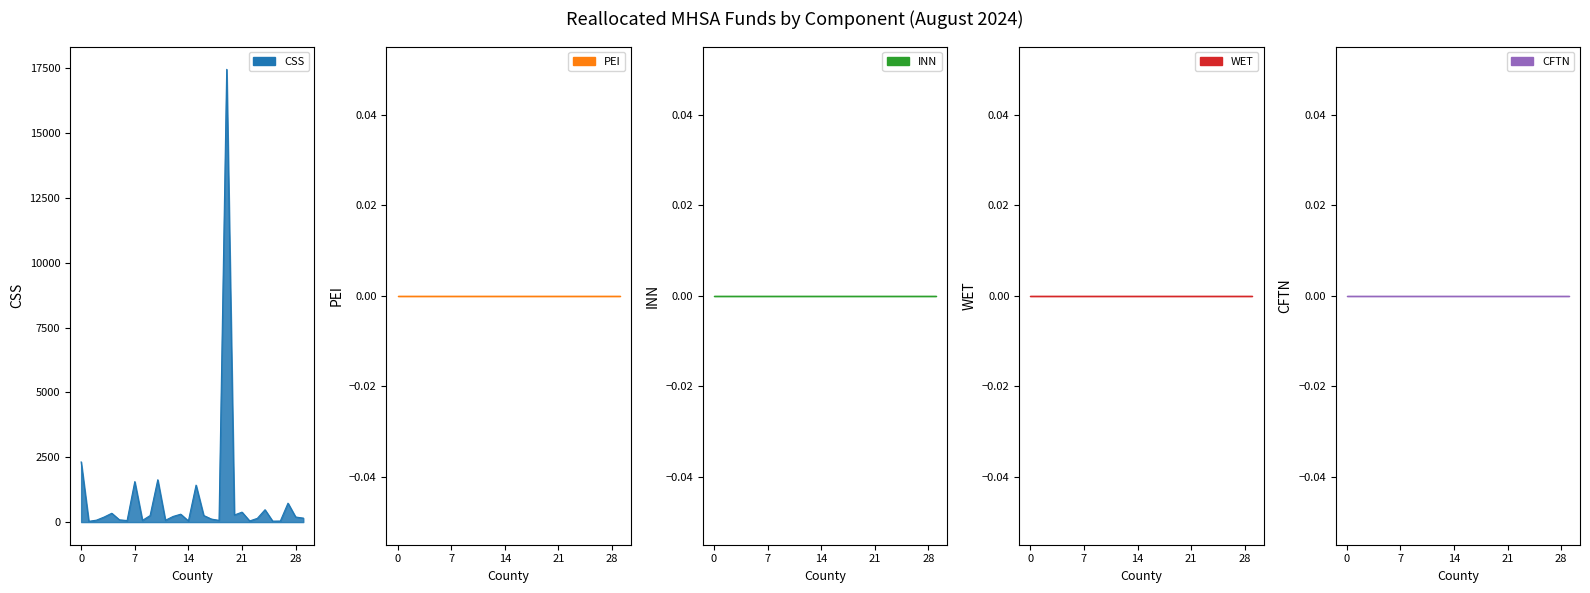

True or false: CFTN has a value of 0.0 at Humboldt.

True